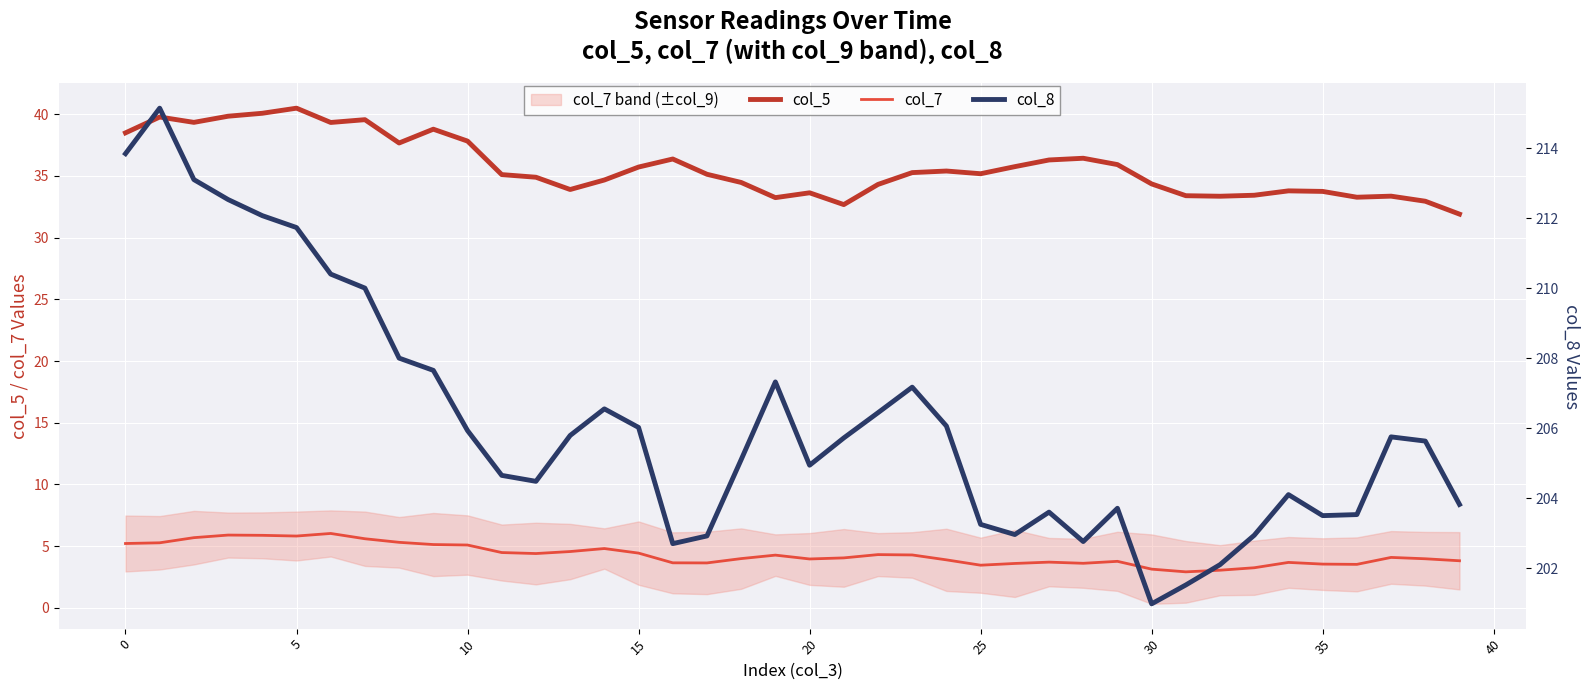

True or false: col_7 and col_5 cross at least once.

False